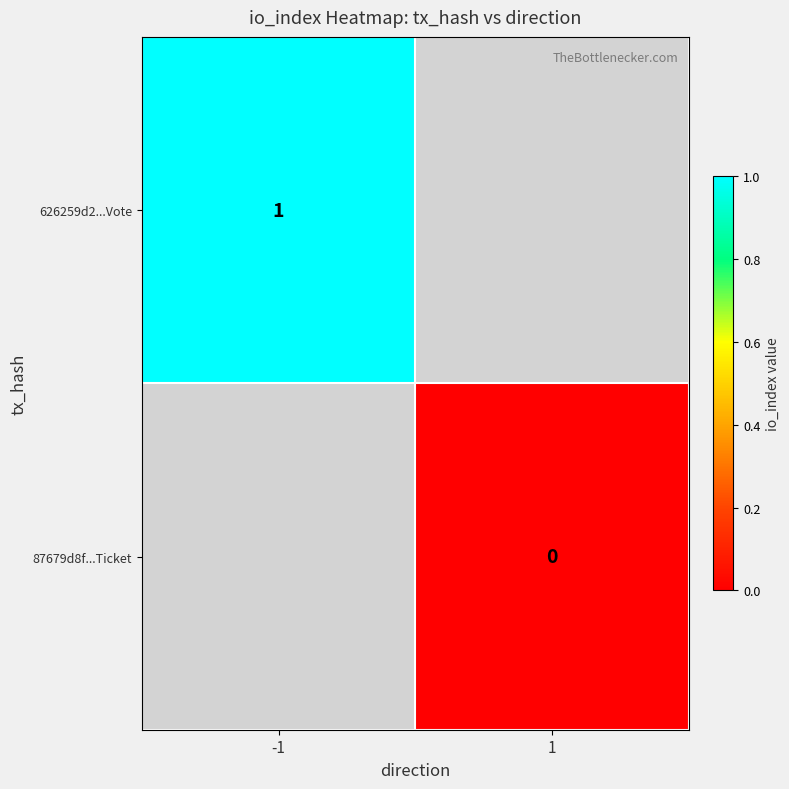

Is it true that 626259d2...Vote equals 0 at -1?

False